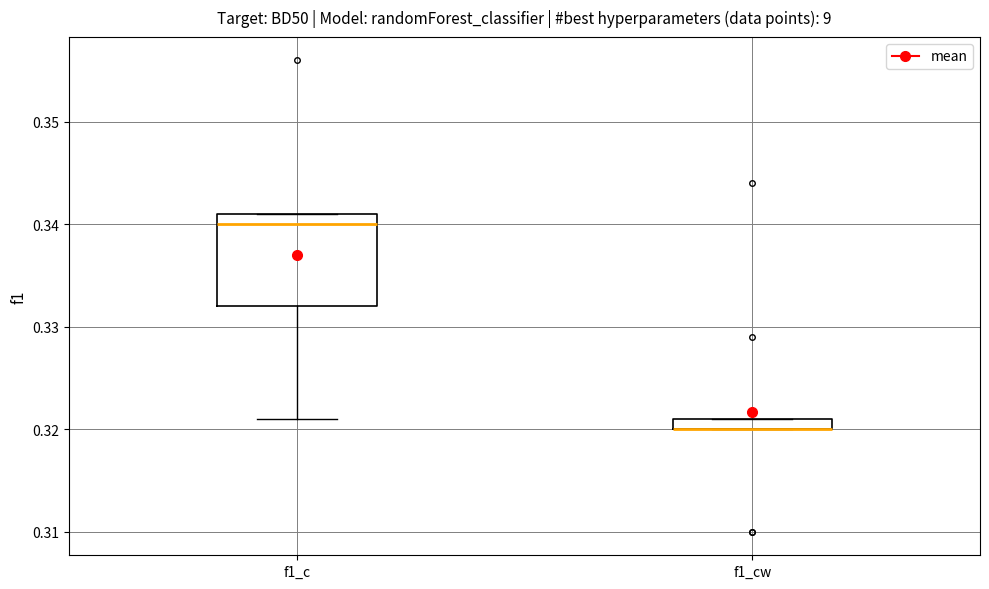

Where is the upper edge of the box for f1_cw on the y-axis? The values are not printed on the chart, so give them approximately, as read against the axis.

0.321